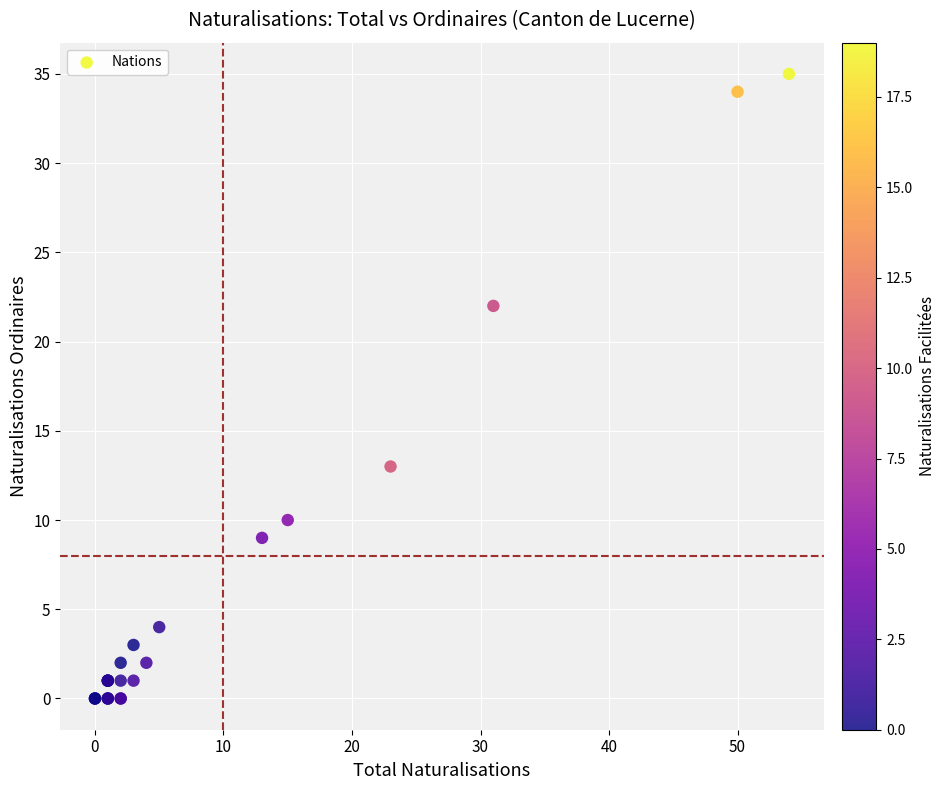

What Y value in the scatter plot is closest to 17?

13